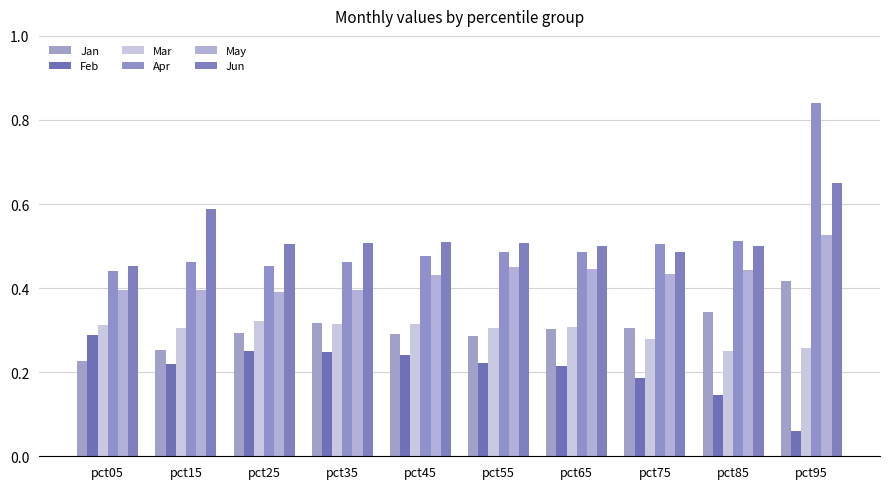

Reading left to right, what are all the values shown in this chart?

Jan: 0.2	0.3	0.3	0.3	0.3	0.3	0.3	0.3	0.3	0.4
Feb: 0.3	0.2	0.2	0.2	0.2	0.2	0.2	0.2	0.1	0.1
Mar: 0.3	0.3	0.3	0.3	0.3	0.3	0.3	0.3	0.3	0.3
Apr: 0.4	0.5	0.5	0.5	0.5	0.5	0.5	0.5	0.5	0.8
May: 0.4	0.4	0.4	0.4	0.4	0.4	0.4	0.4	0.4	0.5
Jun: 0.5	0.6	0.5	0.5	0.5	0.5	0.5	0.5	0.5	0.7